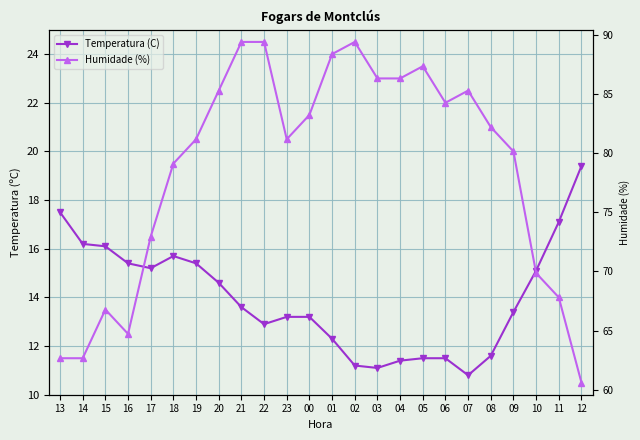

Which series has the largest range (max minus min)?

Humidade (%)